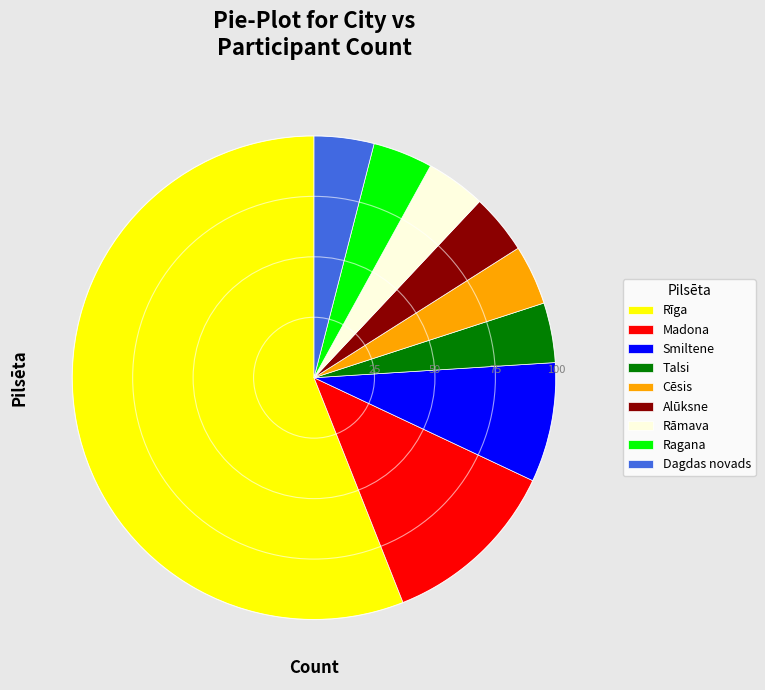

Does any single category account for the majority?

Yes